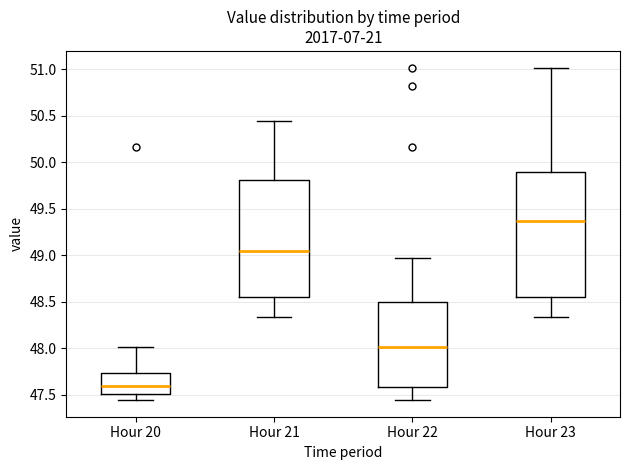

Where does the median line of the box for Hour 23 sit on the y-axis? The values are not printed on the chart, so give them approximately, as read against the axis.

49.35